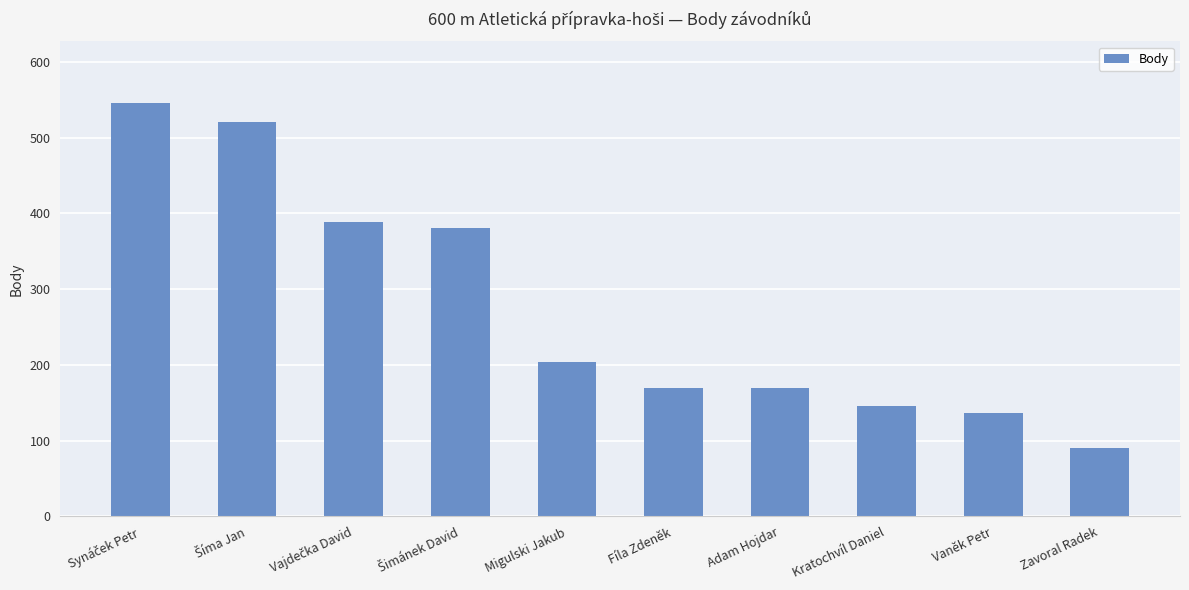

What is the change in value from Adam Hojdar to Vaněk Petr?

-33